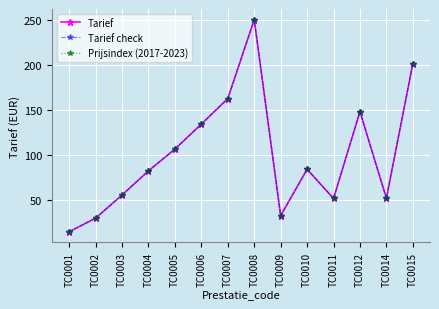

Is the value of Tarief at TC0009 greater than the value of Prijsindex (2017-2023) at TC0003?

No